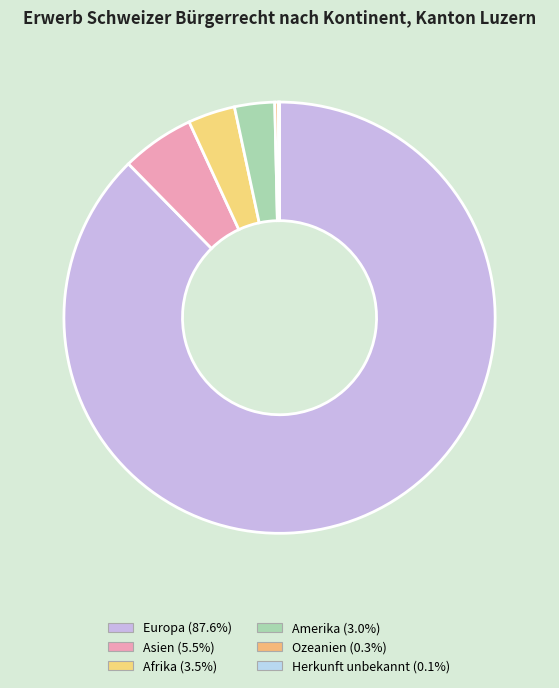

Is there a majority slice in this chart?

Yes